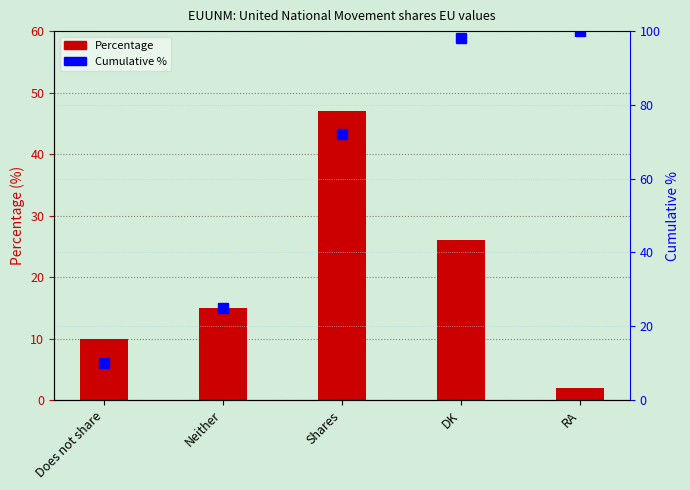

Reading left to right, transcribe all the data shown in this chart.

Percentage: 10	15	47	26	2
Cumulative %: 10	25	72	98	100